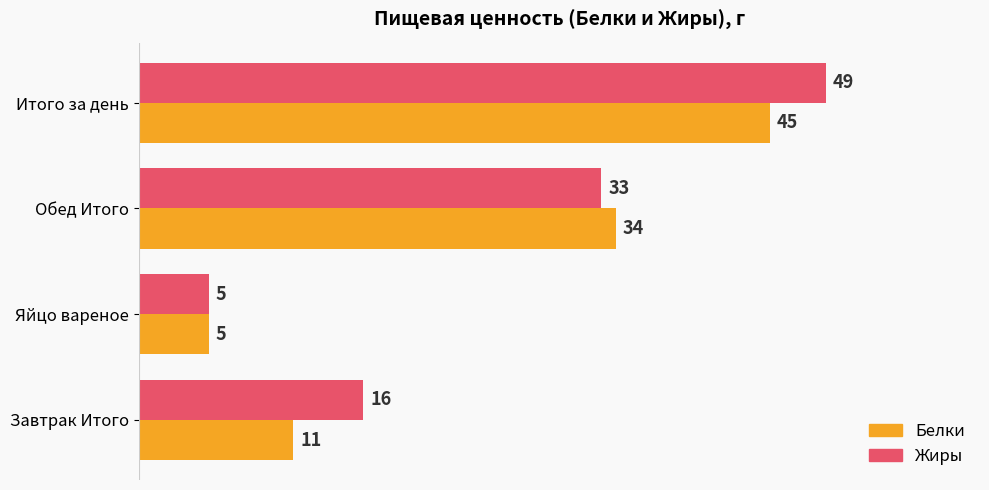

What is the minimum value for Жиры?

5